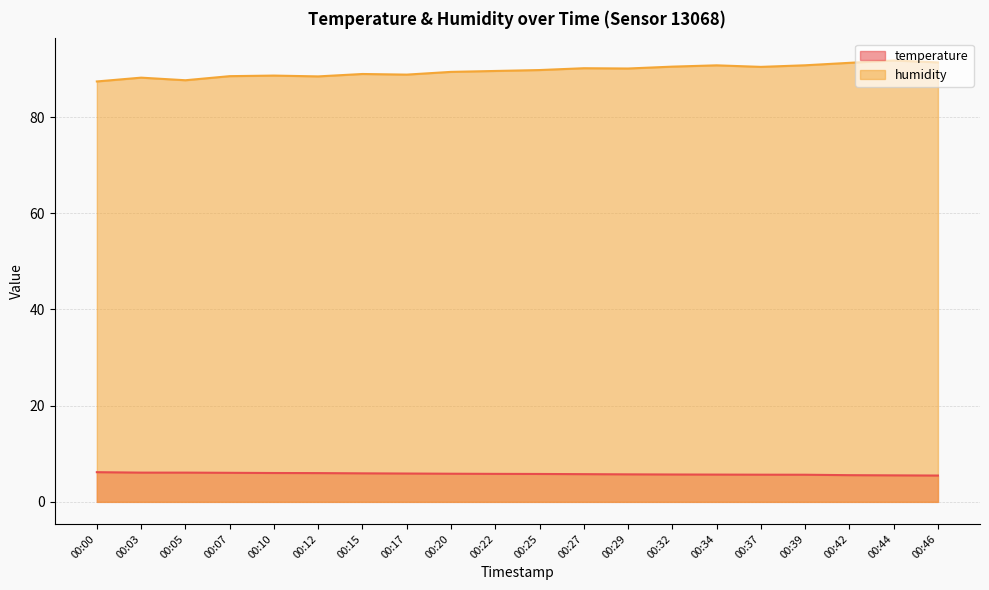

How many interior local valleys does the humidity series have?

5